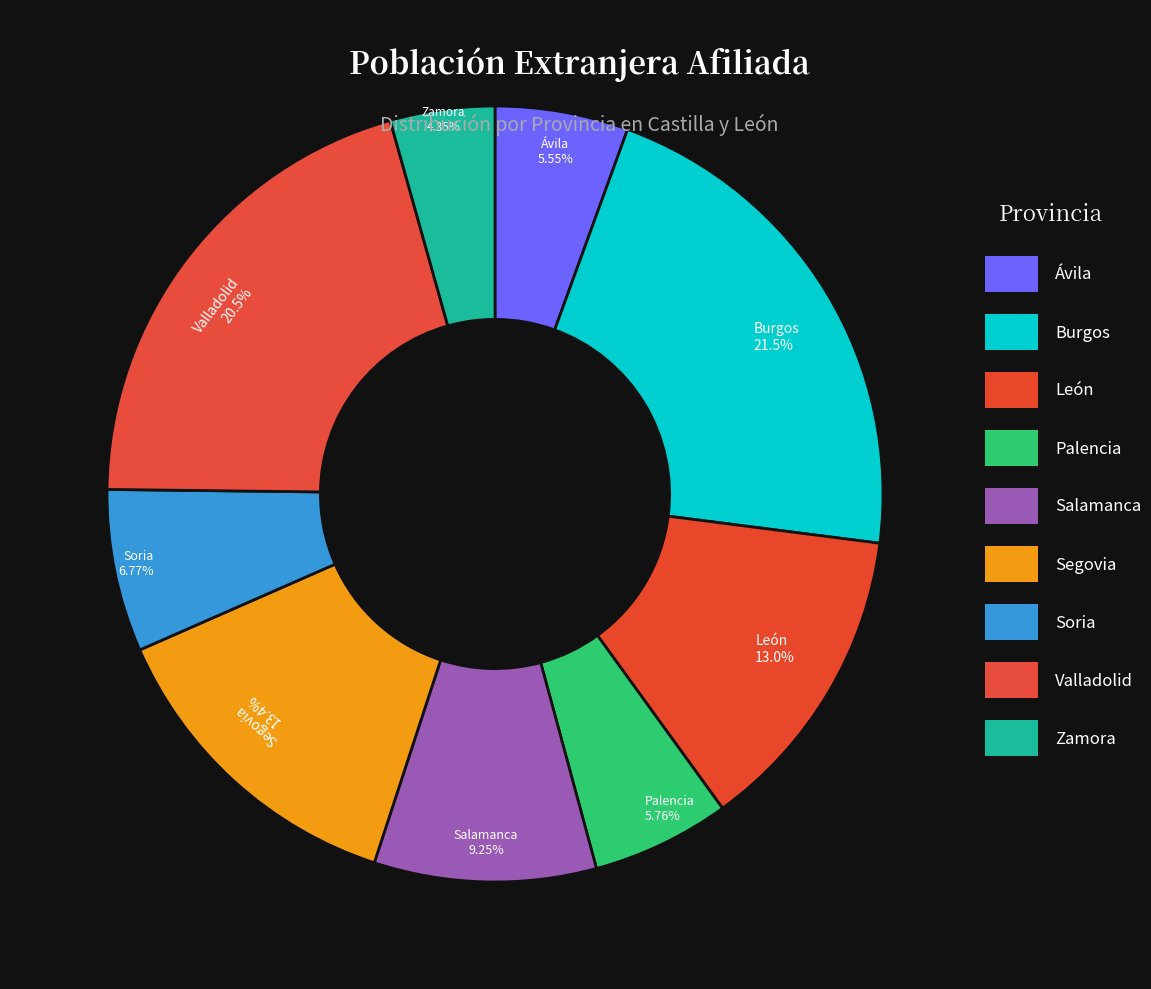

Which slice is the largest?

Burgos